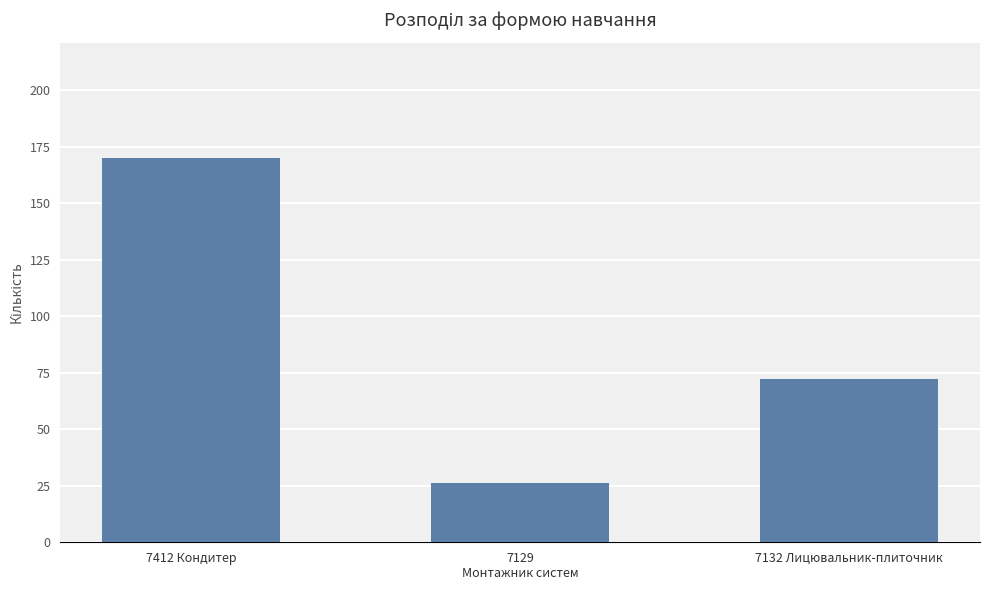

The value at 7129
Монтажник систем is 26. True or false?

True